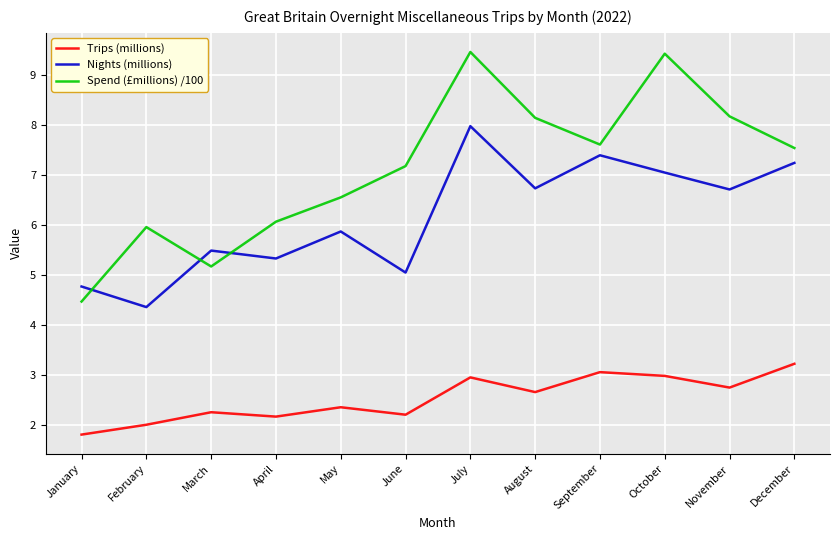

Is the value of Spend (£millions) /100 at June greater than the value of Nights (millions) at February?

Yes